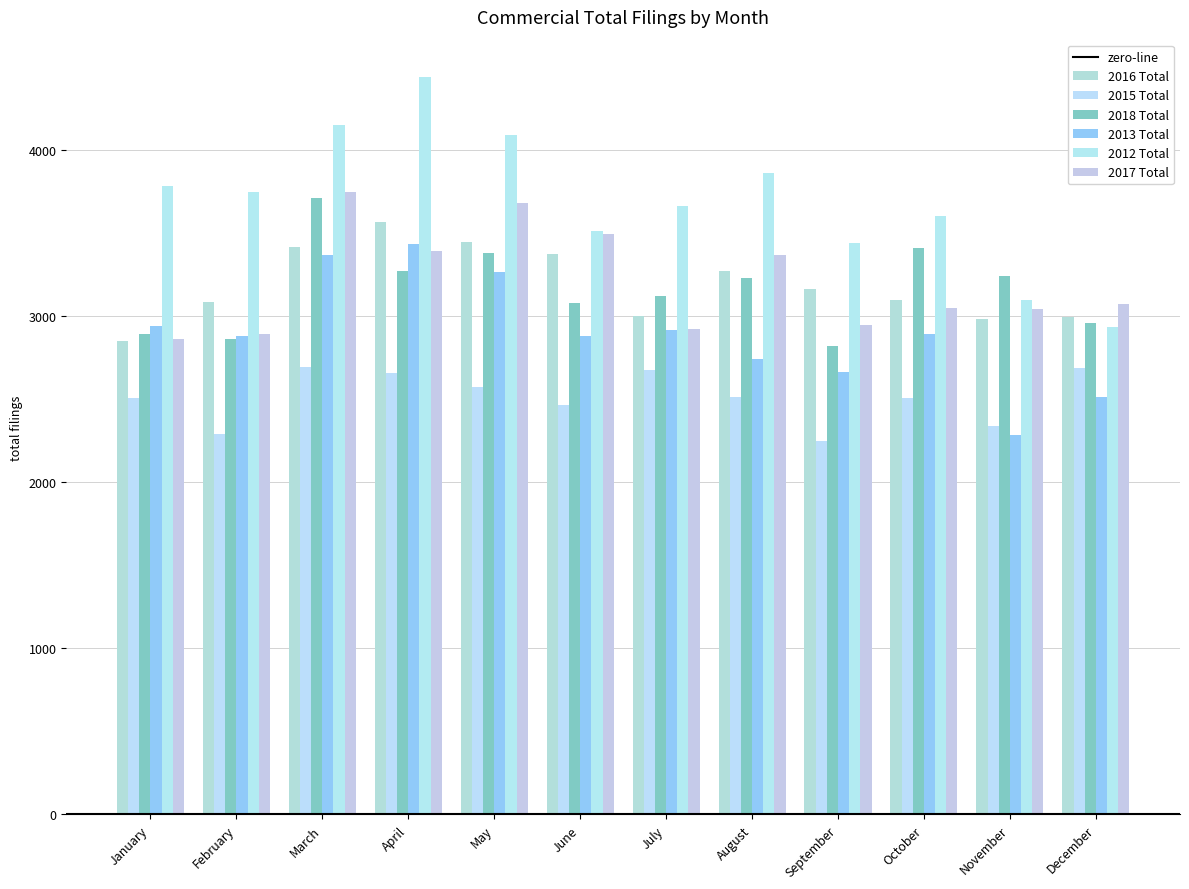

What is the maximum value shown in the chart?

4445